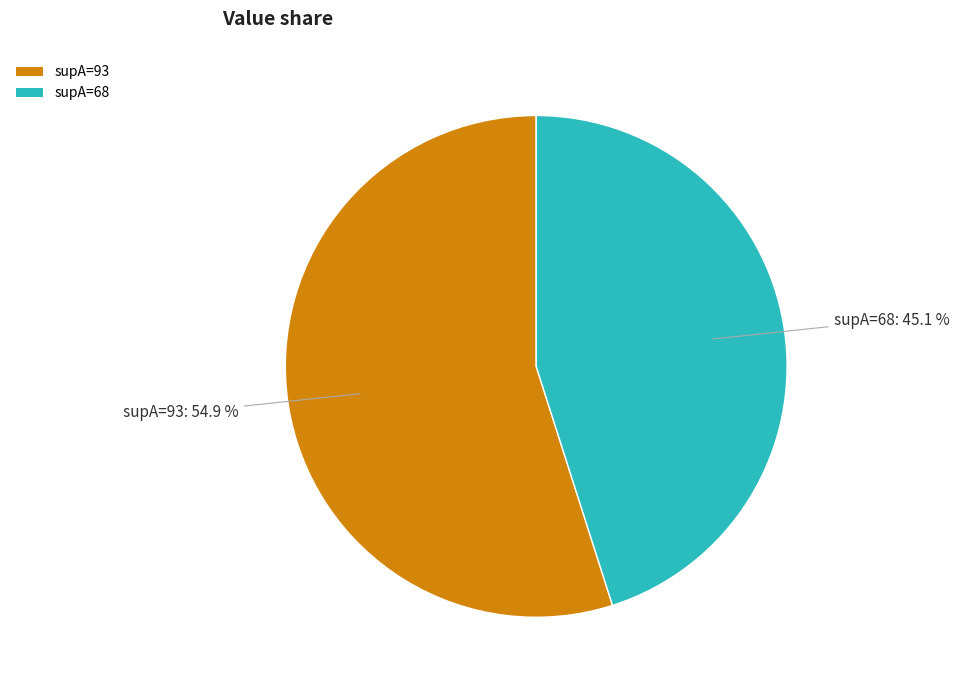

Is it true that supA=68 is 45% of the pie?

True